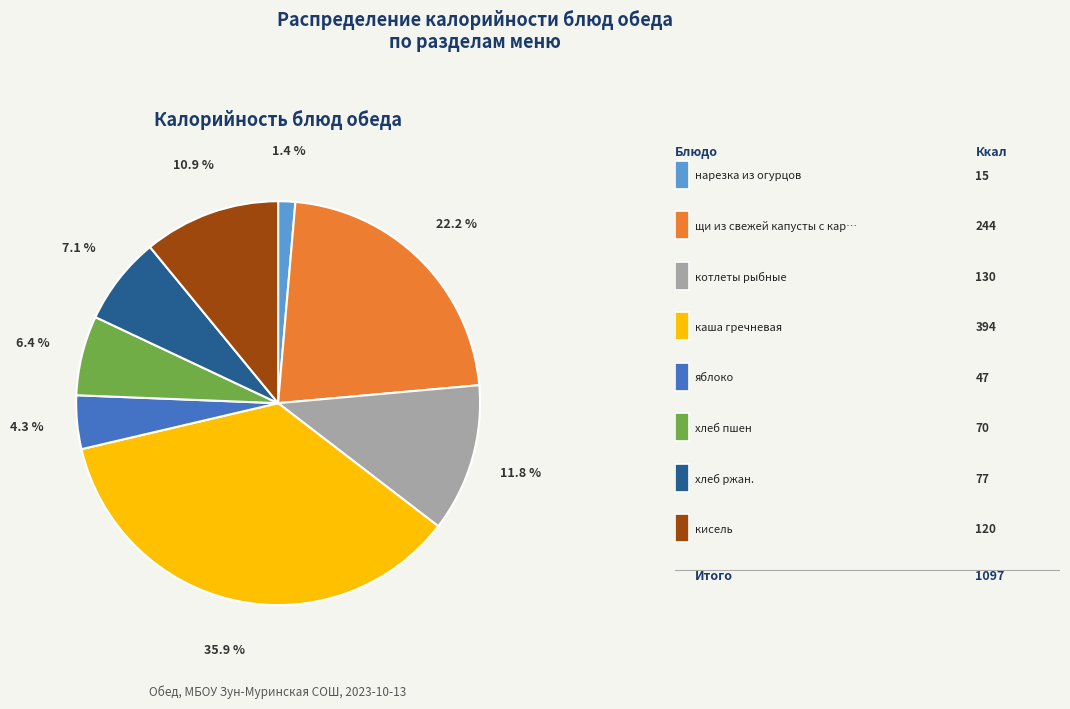

Is there a majority slice in this chart?

No